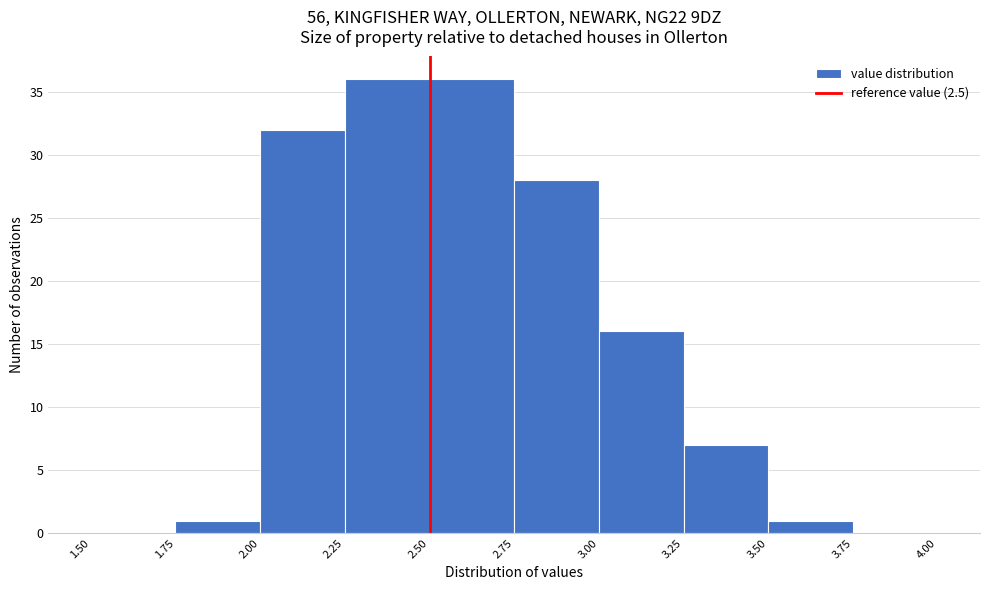

Reading left to right, list every bar in this chart as the range it spans on the x-axis followed by its height. The values are not printed on the chart, so give them approximately, as read against the axis.

1.50 to 1.75: 0
1.75 to 2.00: 1
2.00 to 2.25: 32
2.25 to 2.50: 36
2.50 to 2.75: 36
2.75 to 3.00: 28
3.00 to 3.25: 16
3.25 to 3.50: 7
3.50 to 3.75: 1
3.75 to 4.00: 0